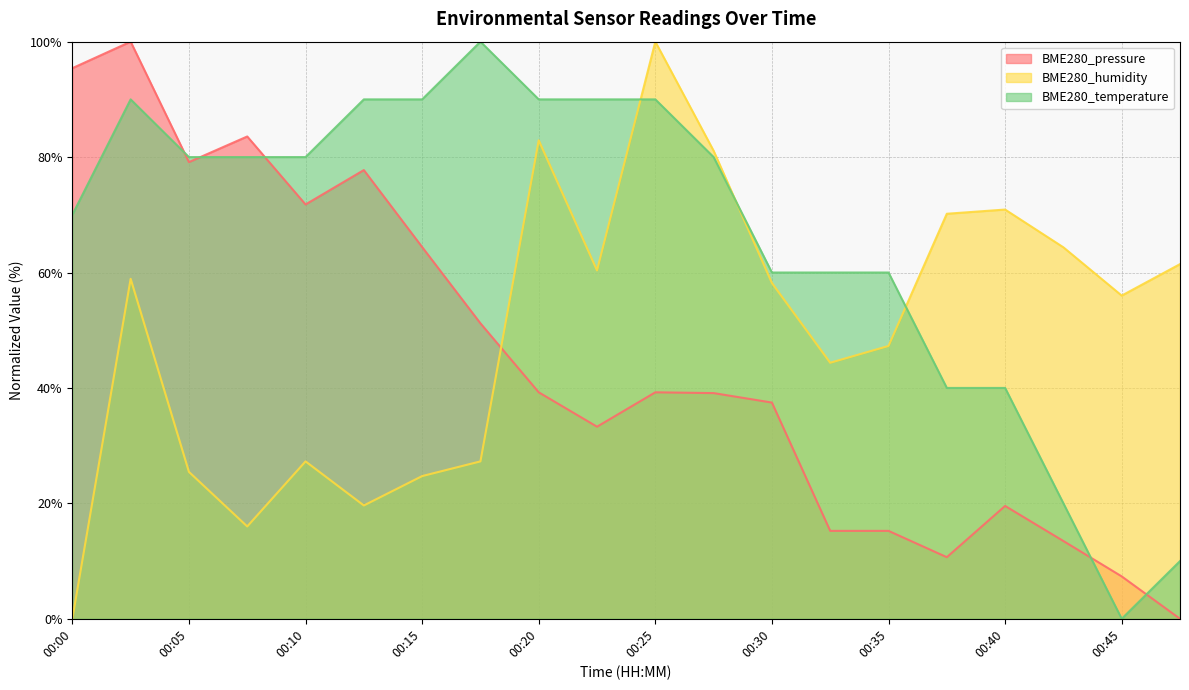

Reading right to left, list all the values displayed in this chart.

BME280_pressure: 00:48=0.0	00:45=7.3	00:43=13.5	00:40=19.6	00:37=10.7	00:35=15.2	00:32=15.2	00:30=37.5	00:27=39.1	00:25=39.2	00:22=33.3	00:20=39.2	00:17=51.2	00:15=64.4	00:12=77.7	00:10=71.8	00:07=83.6	00:05=79.1	00:02=100.0	00:00=95.4
BME280_humidity: 00:48=61.5	00:45=56.0	00:43=64.4	00:40=70.9	00:37=70.2	00:35=47.3	00:32=44.4	00:30=58.2	00:27=81.1	00:25=100.0	00:22=60.4	00:20=82.9	00:17=27.3	00:15=24.7	00:12=19.6	00:10=27.3	00:07=16.0	00:05=25.5	00:02=58.9	00:00=0.0
BME280_temperature: 00:48=10.0	00:45=0.0	00:43=20.0	00:40=40.0	00:37=40.0	00:35=60.0	00:32=60.0	00:30=60.0	00:27=80.0	00:25=90.0	00:22=90.0	00:20=90.0	00:17=100.0	00:15=90.0	00:12=90.0	00:10=80.0	00:07=80.0	00:05=80.0	00:02=90.0	00:00=70.0